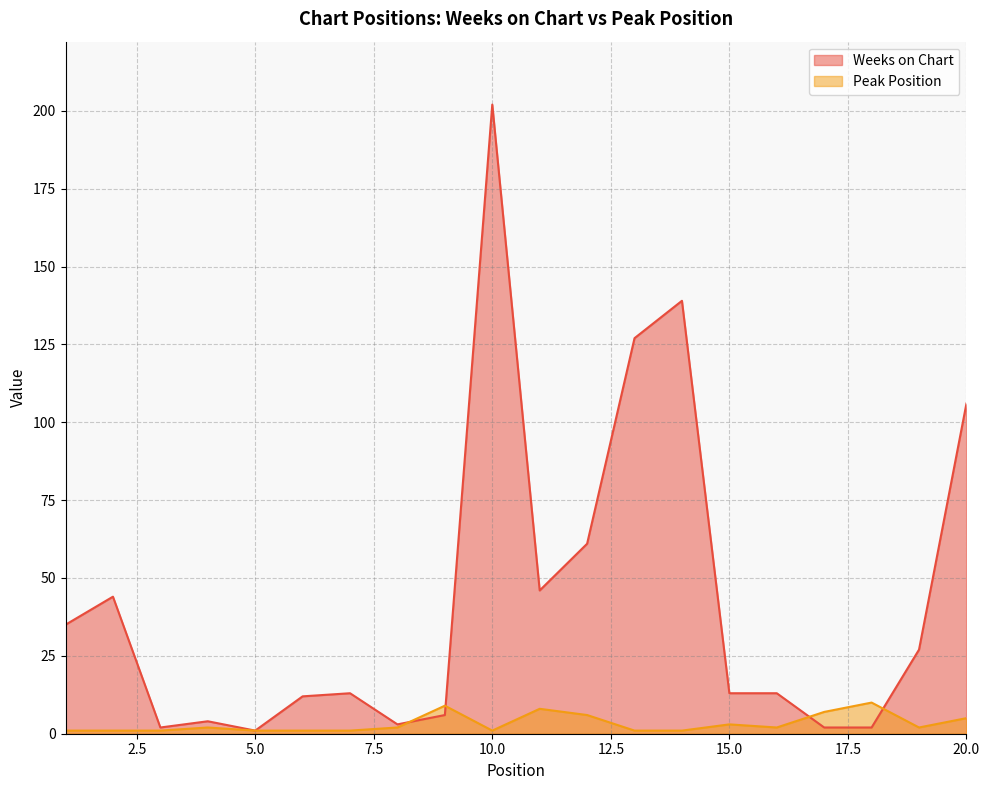

Which series ends up on top after the final intersection of Peak Position and Weeks on Chart?

Weeks on Chart